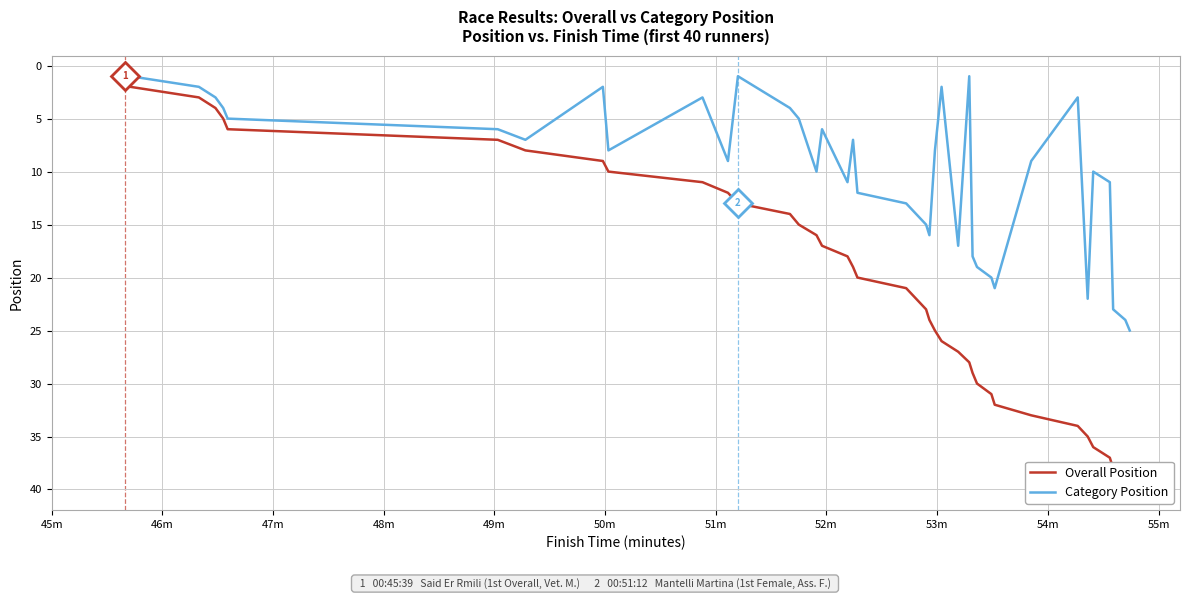

How many data points in Overall Position are less than 21?

20